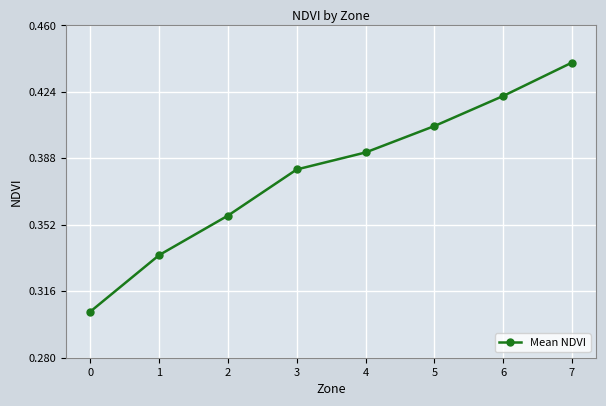

Rank the categories by value from highest to lowest.

7, 6, 5, 4, 3, 2, 1, 0